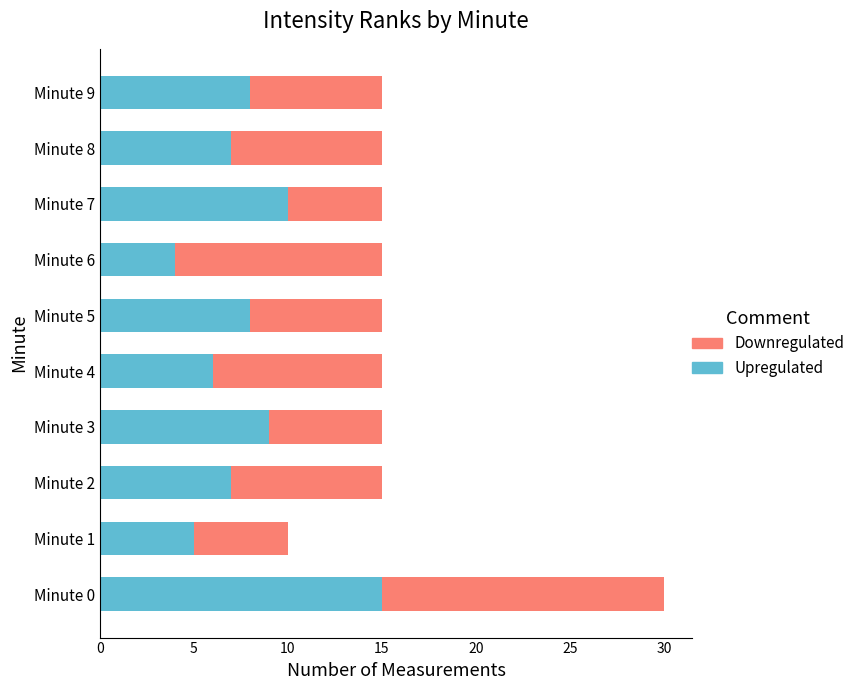

What is the sum of all Upregulated values?

79